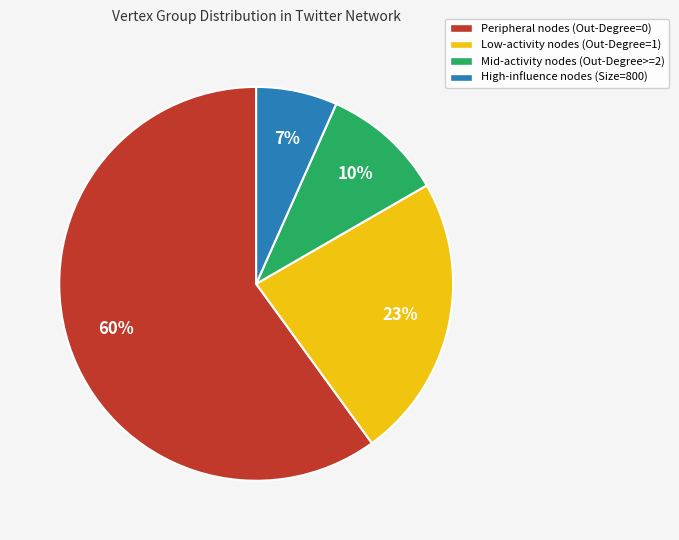

Combined, do Peripheral nodes (Out-Degree=0) and Mid-activity nodes (Out-Degree>=2) account for over 50%?

Yes